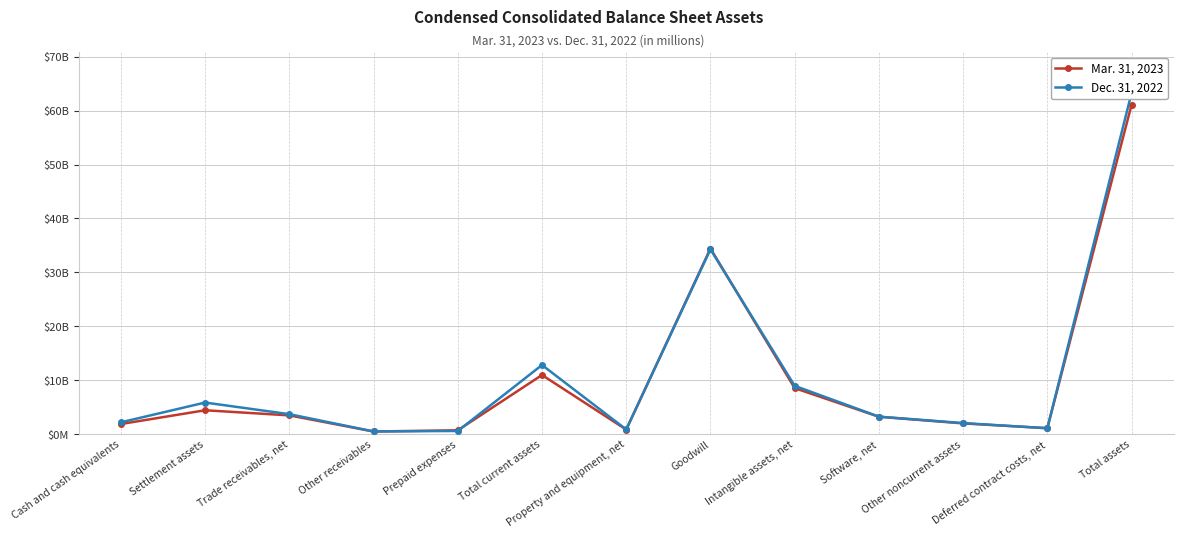

How many data points in Dec. 31, 2022 are above 3238?

6